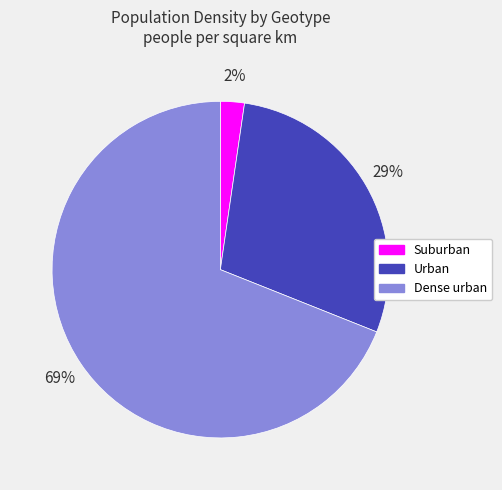

Rank the categories by value from highest to lowest.

Dense urban, Urban, Suburban